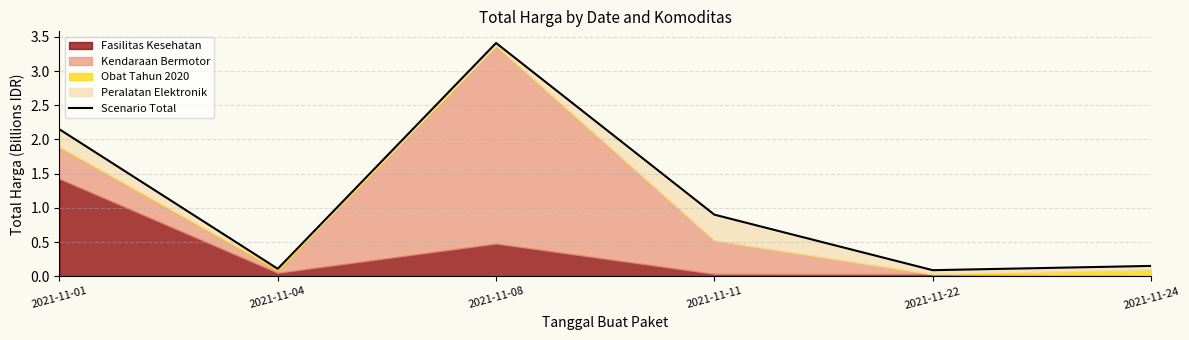

How many categories are shown in the chart?

6